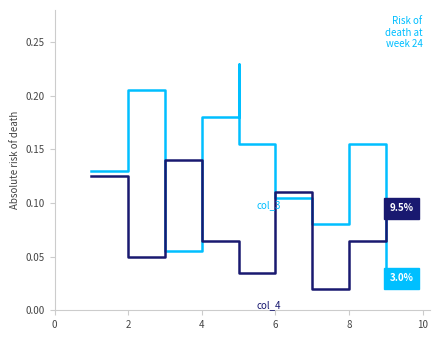

True or false: col_4 has more than 2 interior local peaks.

False